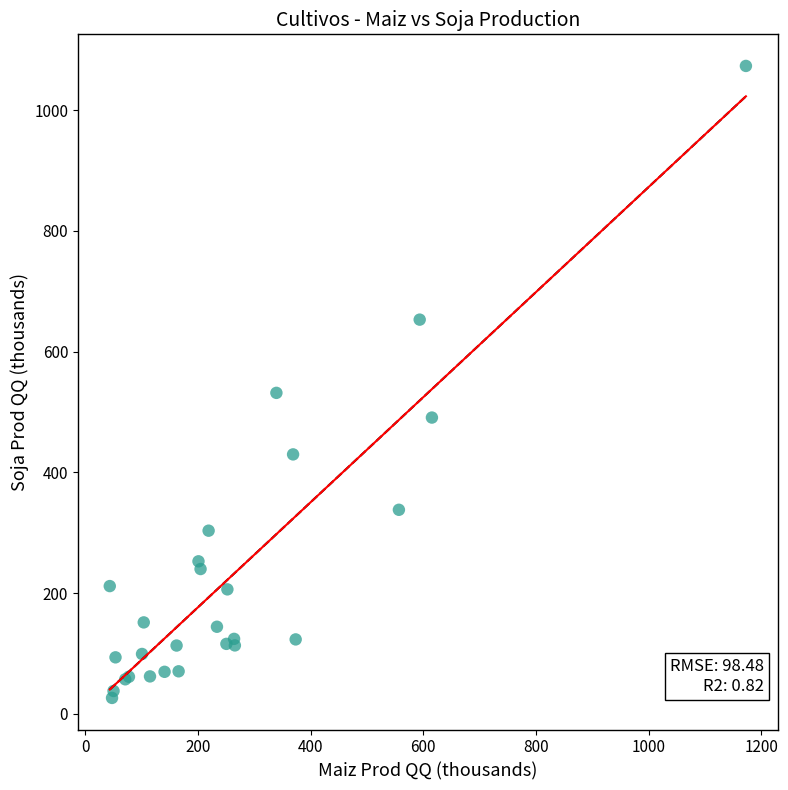

What Y value in the scatter plot is closest to 549?

531.6